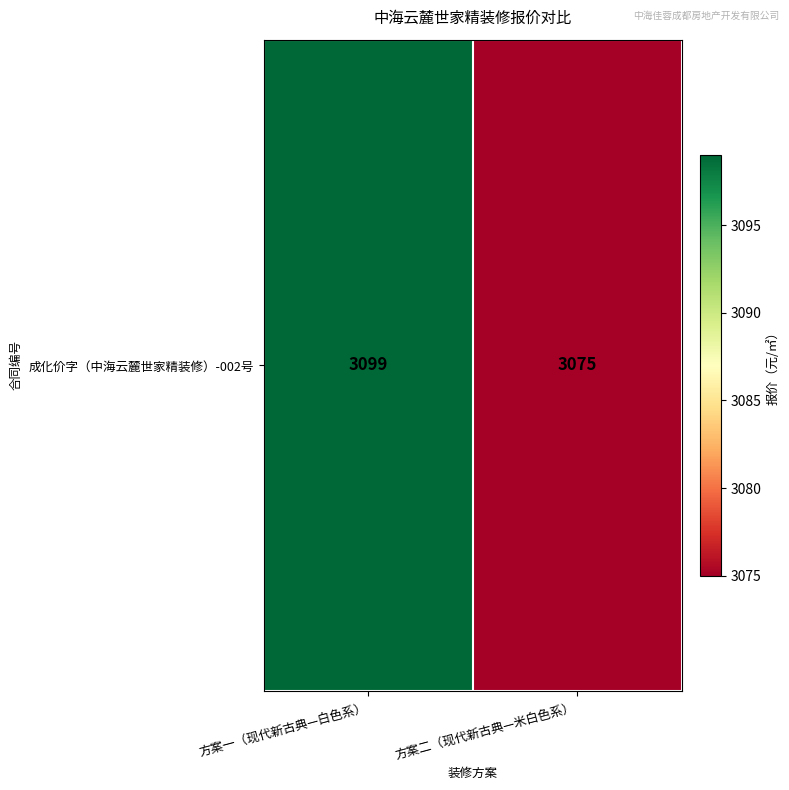

At which label is the value closest to 3087?

方案一（现代新古典—白色系）